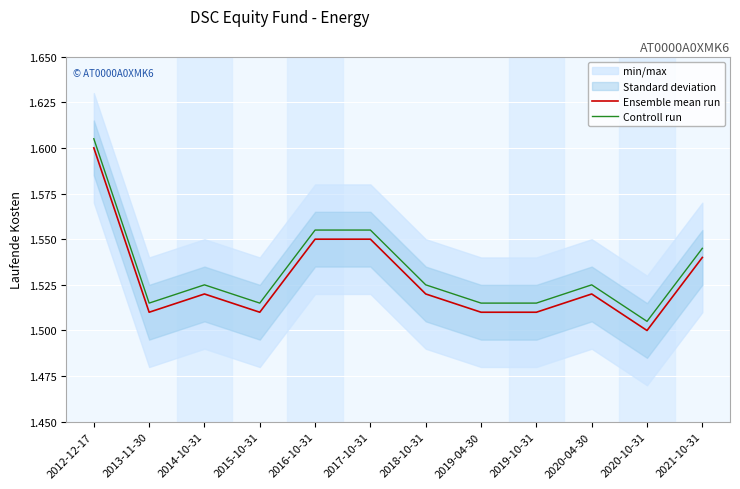

Between 2020-04-30 and 2021-10-31, which series saw the biggest shift?

Ensemble mean run